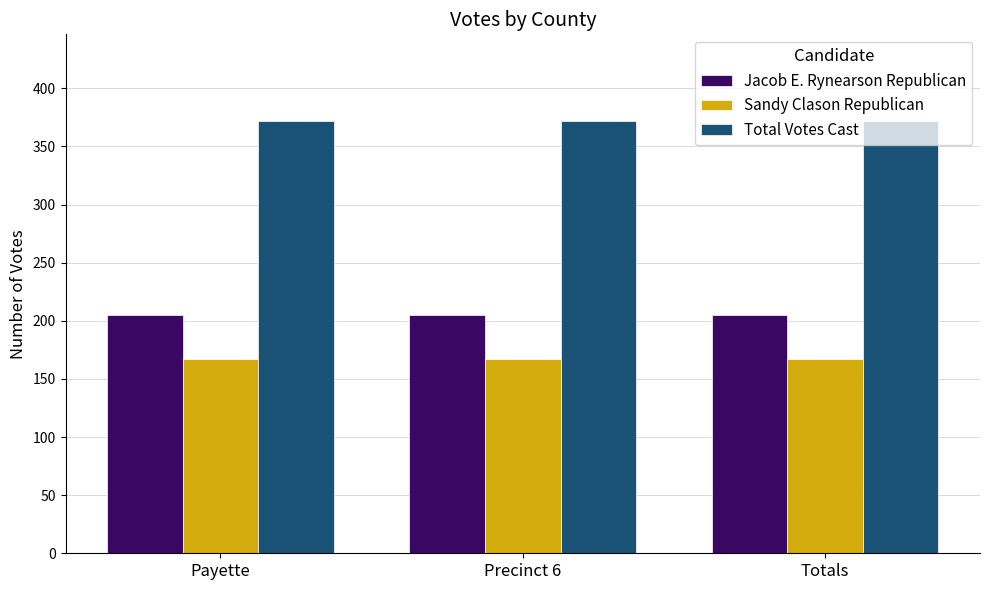

Is it true that Total Votes Cast equals 372 at Payette?

True